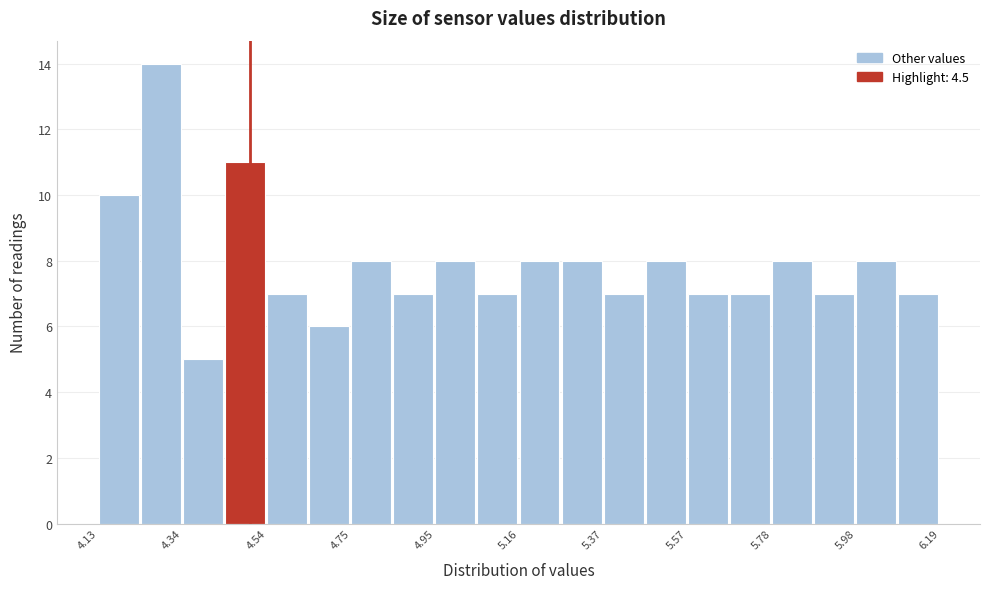

Read against the x-axis, roughly where is the centre of the tallest bar?

4.30